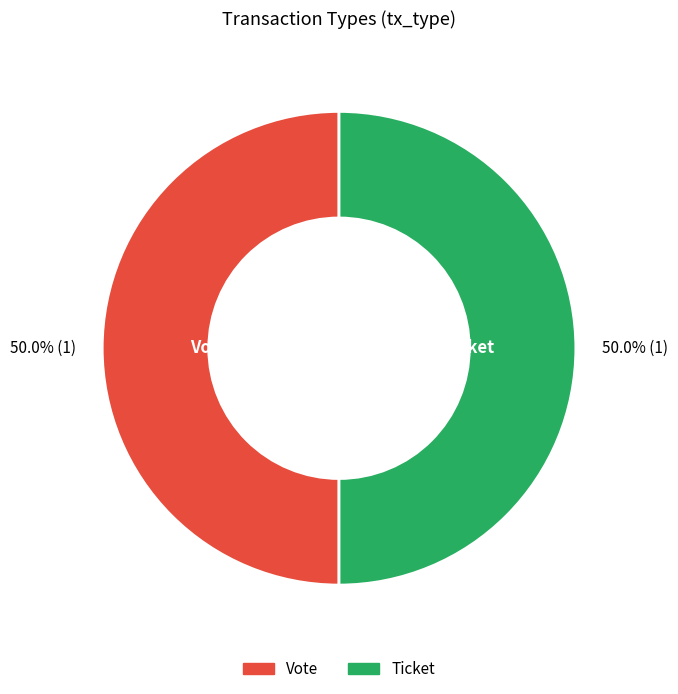

Combined, do Vote and Ticket account for over 50%?

Yes